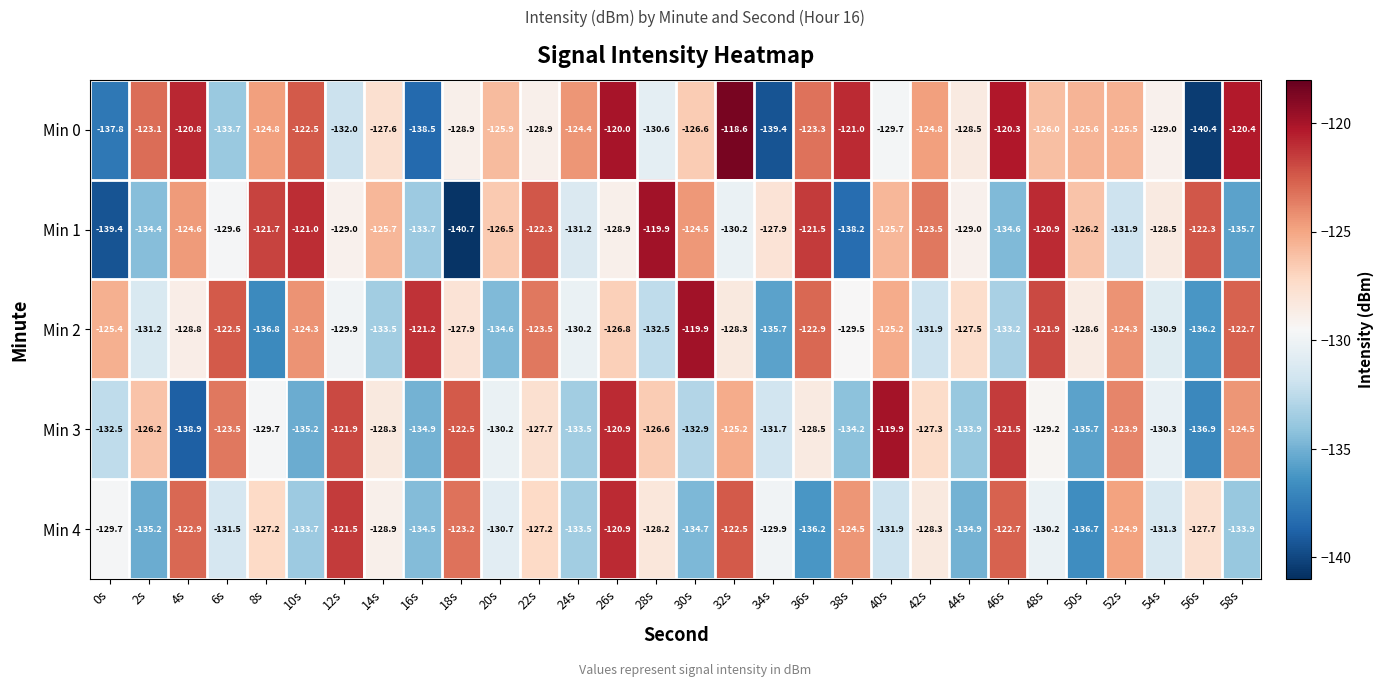

Which label corresponds to the largest value in the chart?

32s